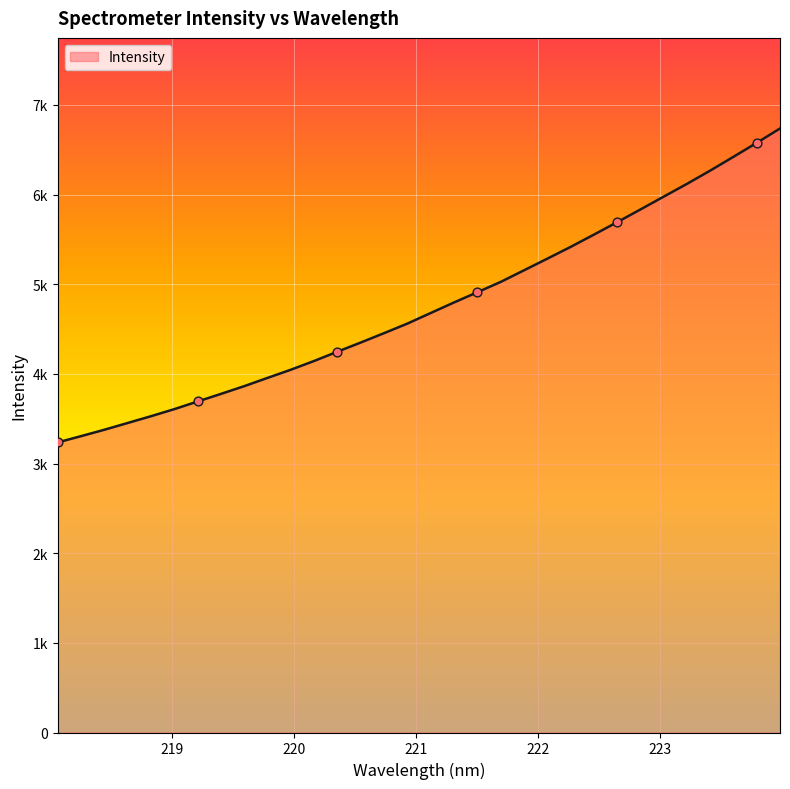

Does the chart have visible grid lines?

Yes